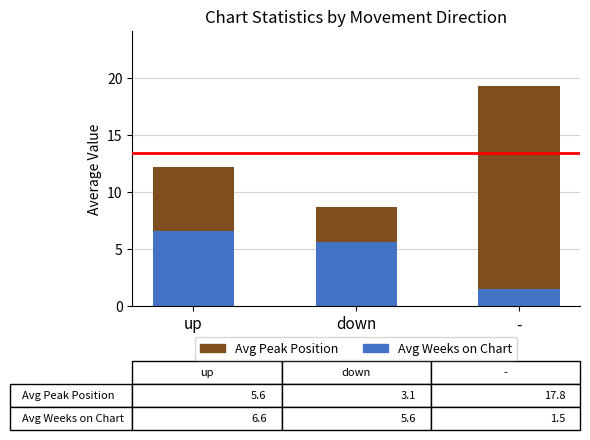

Reading left to right, what are the values for Avg Weeks on Chart?

6.6	5.6	1.5